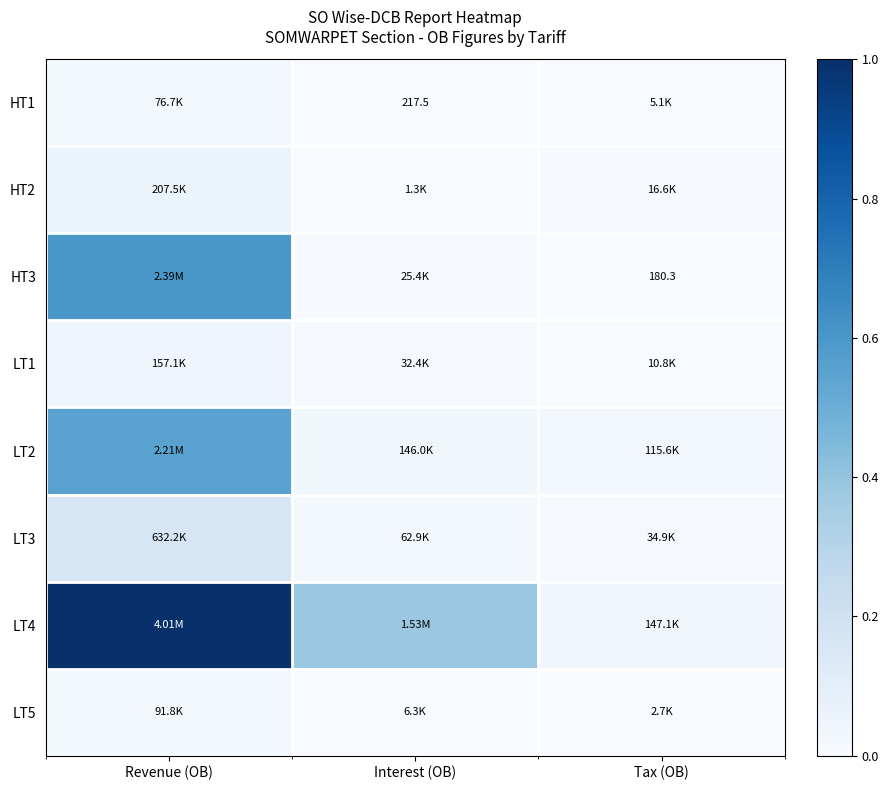

Which series has the widest spread of values?

LT4